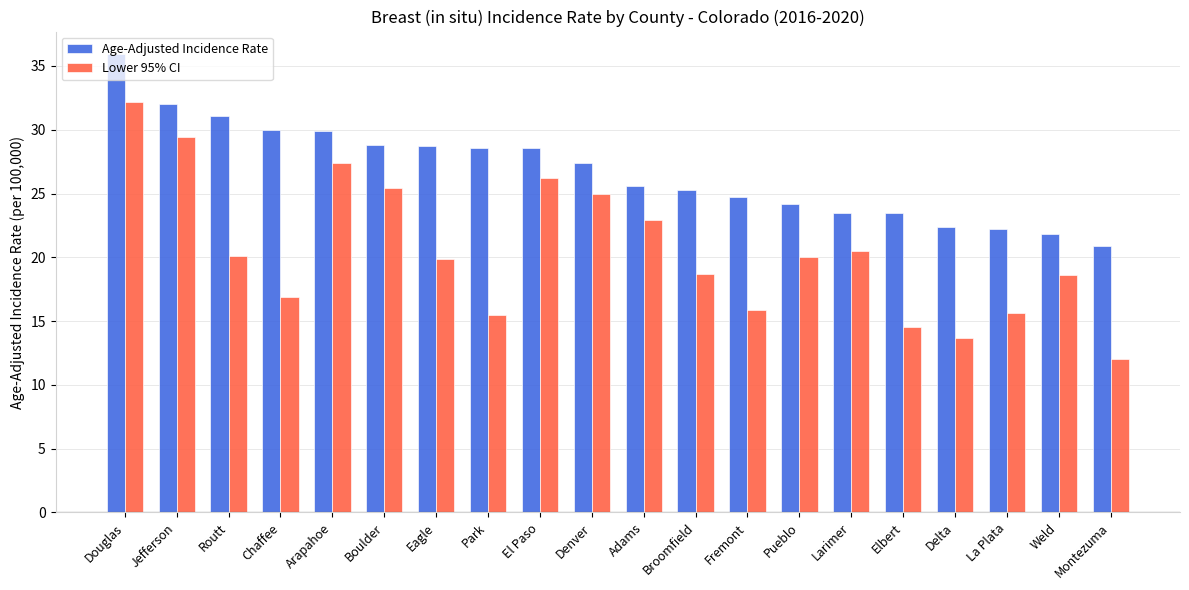

At Jefferson, list the series in order from largest to smallest.

Age-Adjusted Incidence Rate, Lower 95% CI